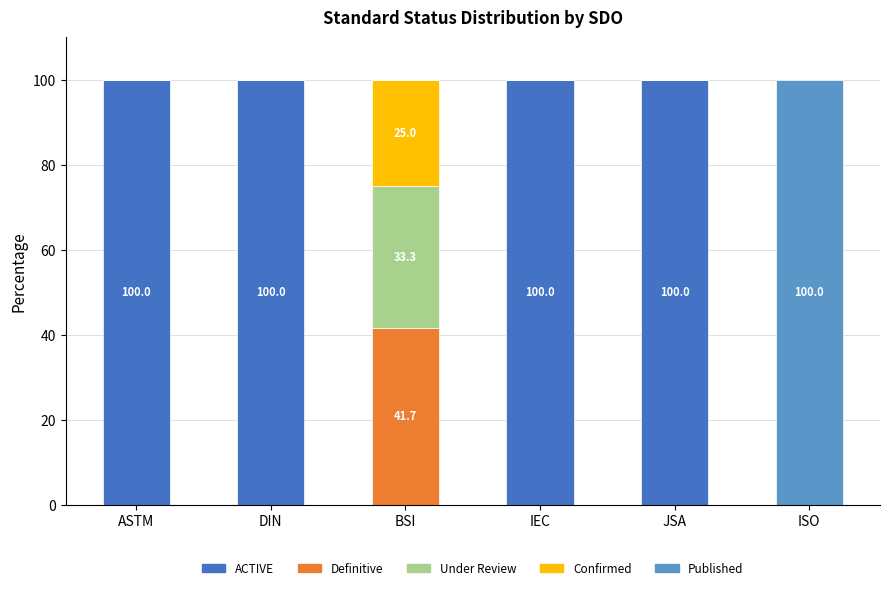

The value of ACTIVE at BSI is 0.0. True or false?

True